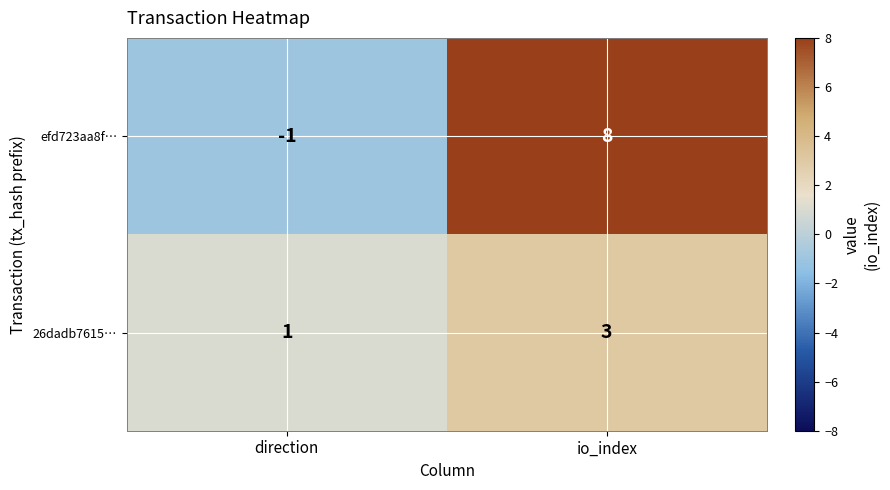

Count the number of categories in the chart.

2